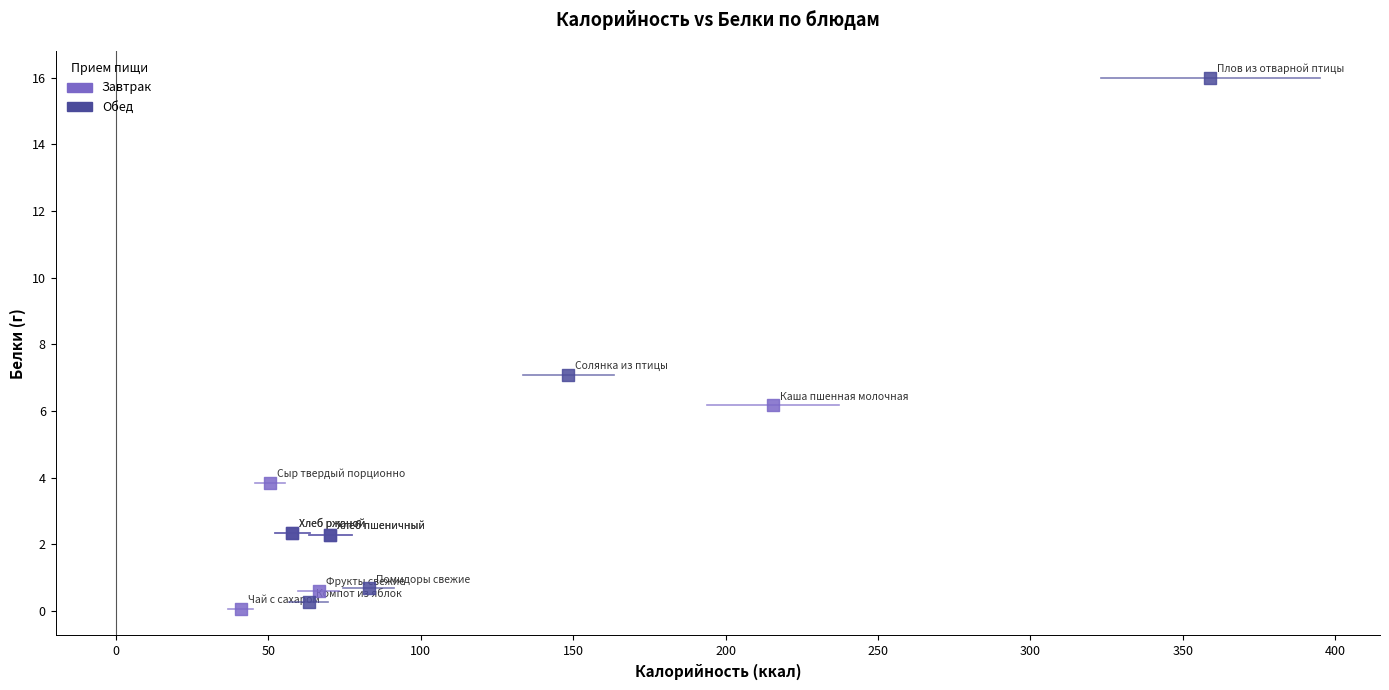

Which series reaches the minimum Y coordinate?

Завтрак